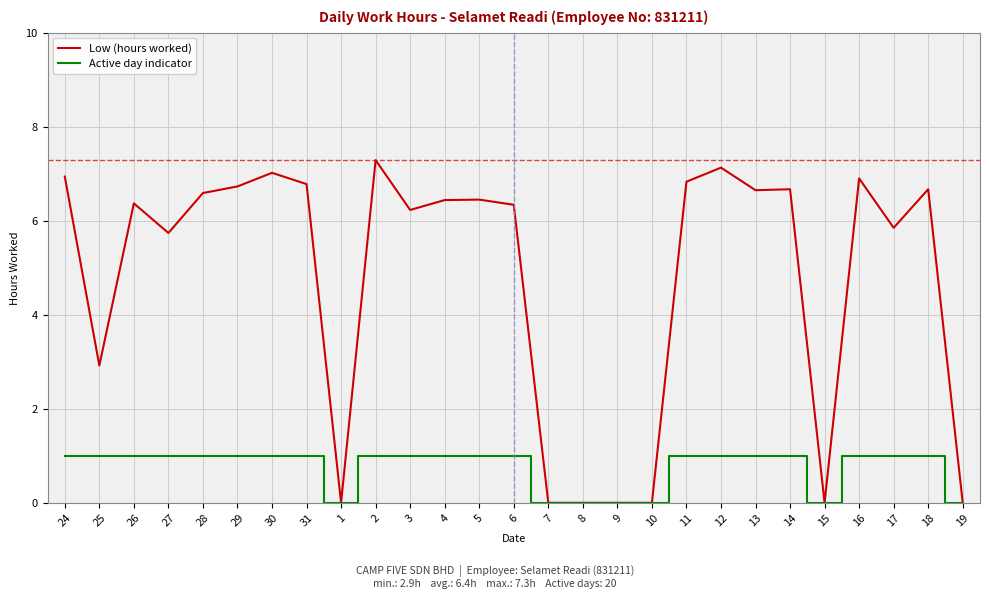

Which series has the widest spread of values?

Low (hours worked)